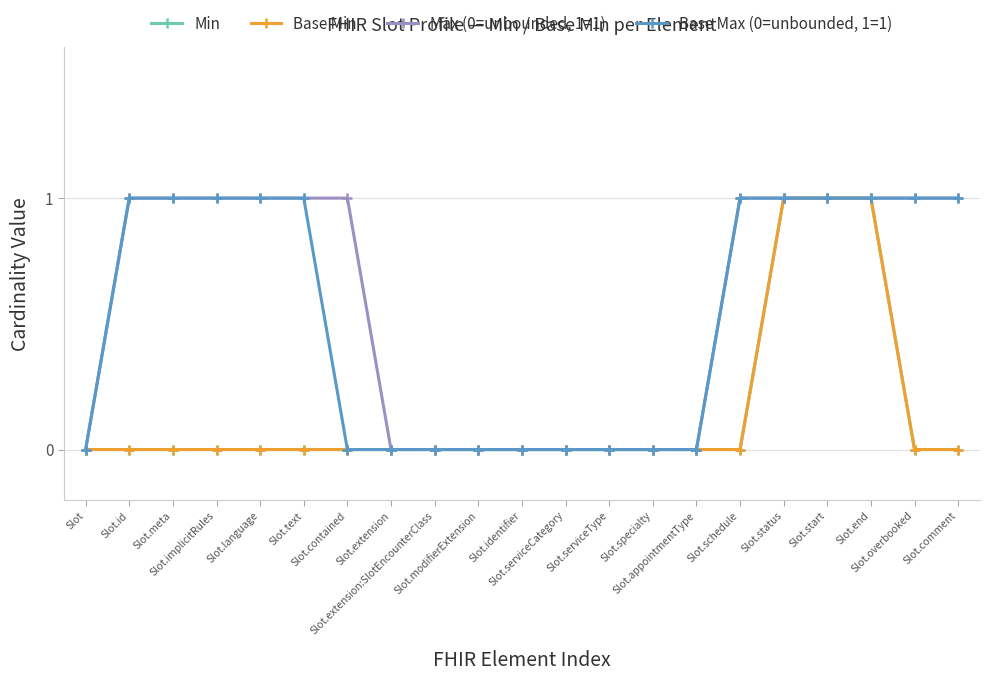

The Base Min series shows 0 at Slot.text. True or false?

True